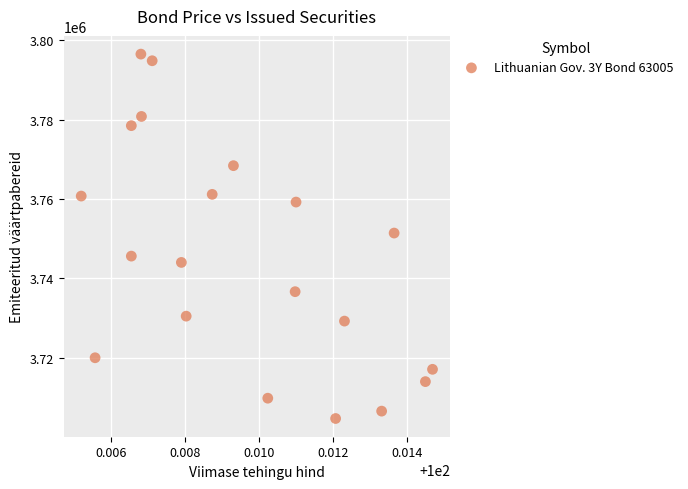

What is the range of Y values (max minus min)?

91918.2